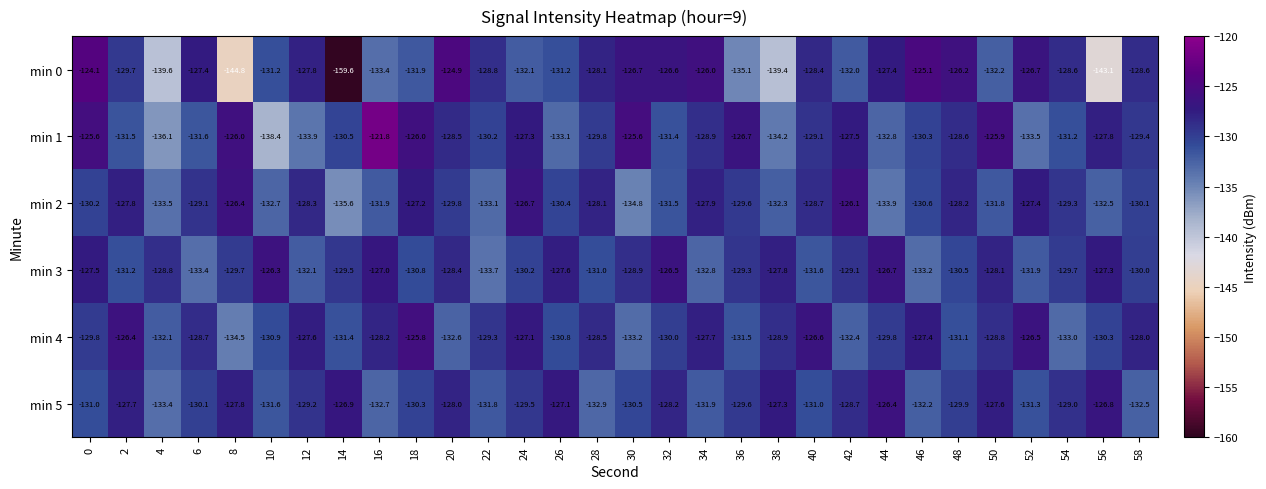

Which series has the largest total across all categories?

min 4